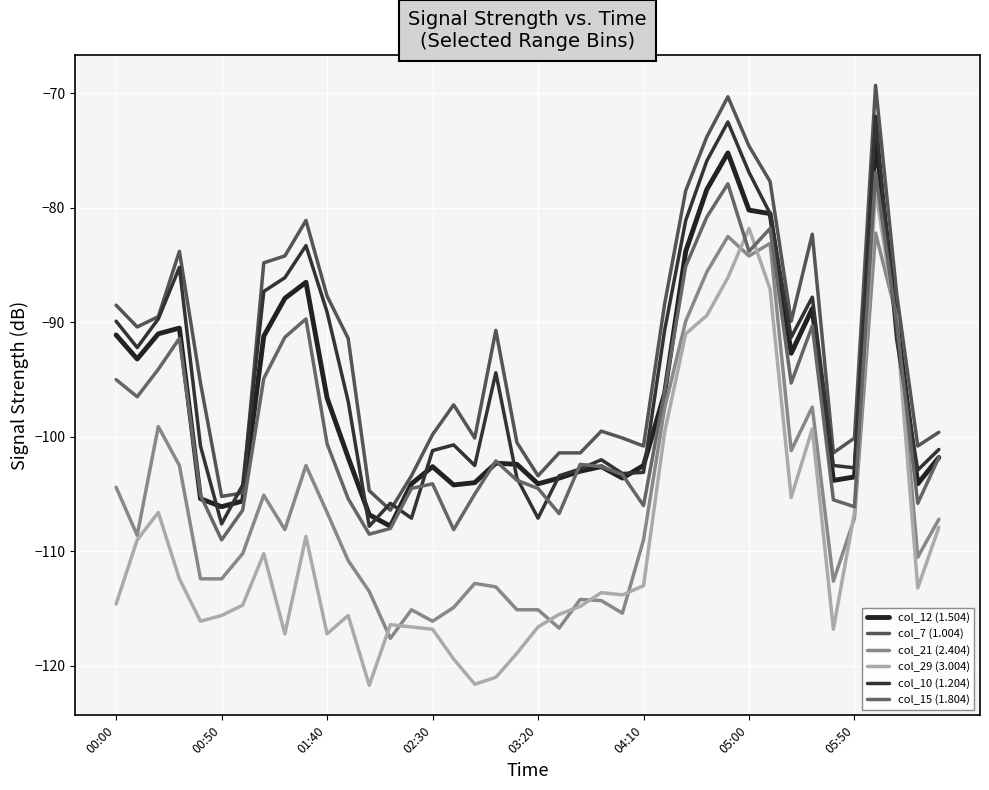

Is this an area chart (filled region under the line)?

No